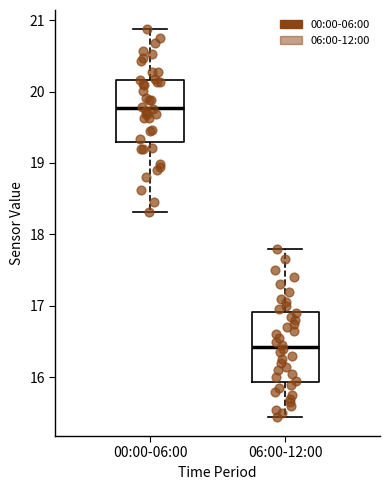

Which box is the tallest, from its lower edge to its upper edge?

06:00-12:00